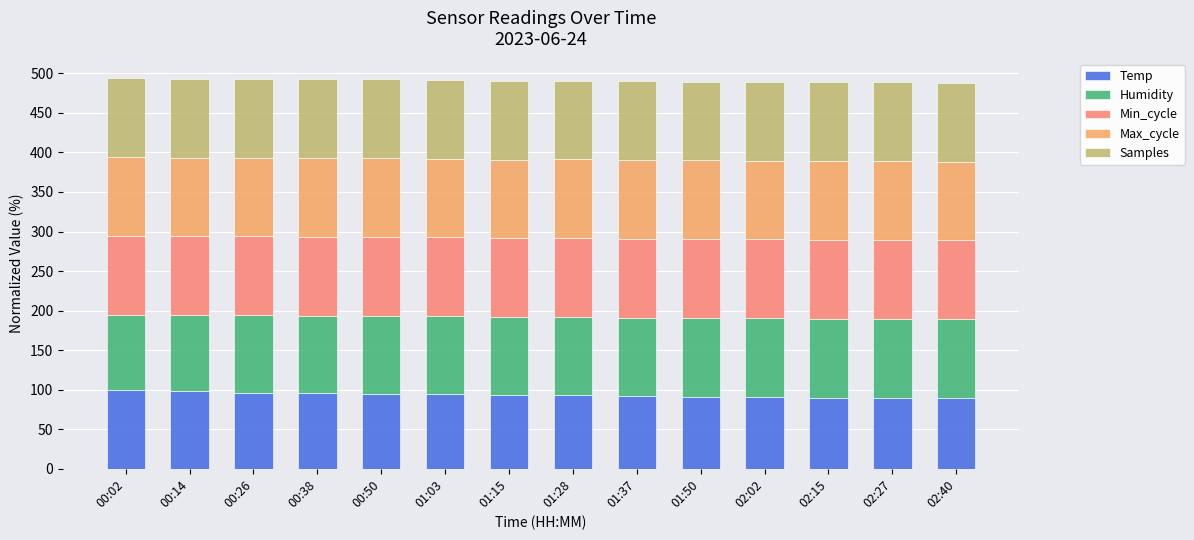

The value of Temp at 01:37 is 91.6. True or false?

True